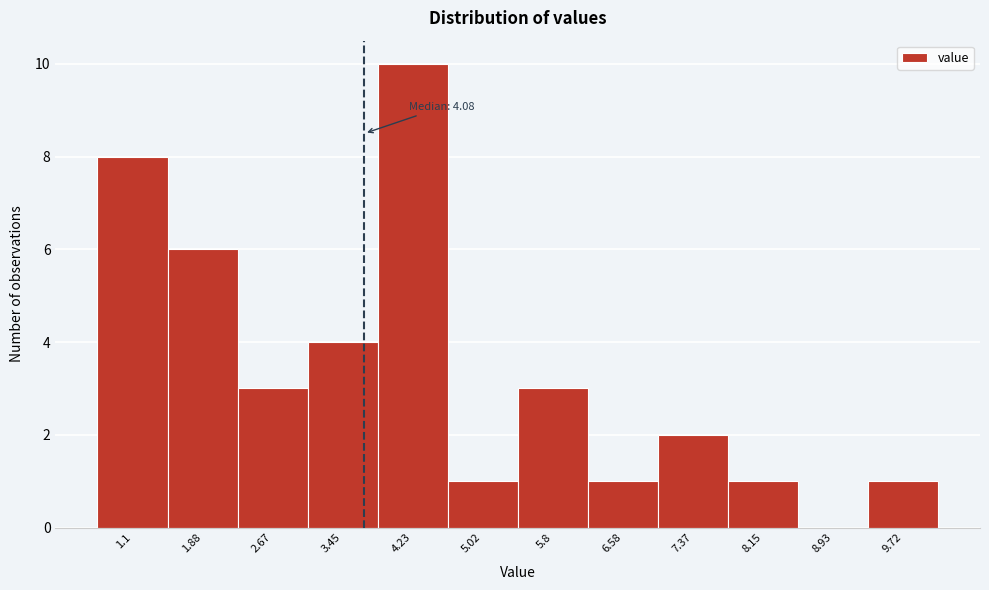

Reading left to right, transcribe all the data shown in this chart.

1.1=8	1.88=6	2.67=3	3.45=4	4.23=10	5.02=1	5.8=3	6.58=1	7.37=2	8.15=1	8.93=0	9.72=1